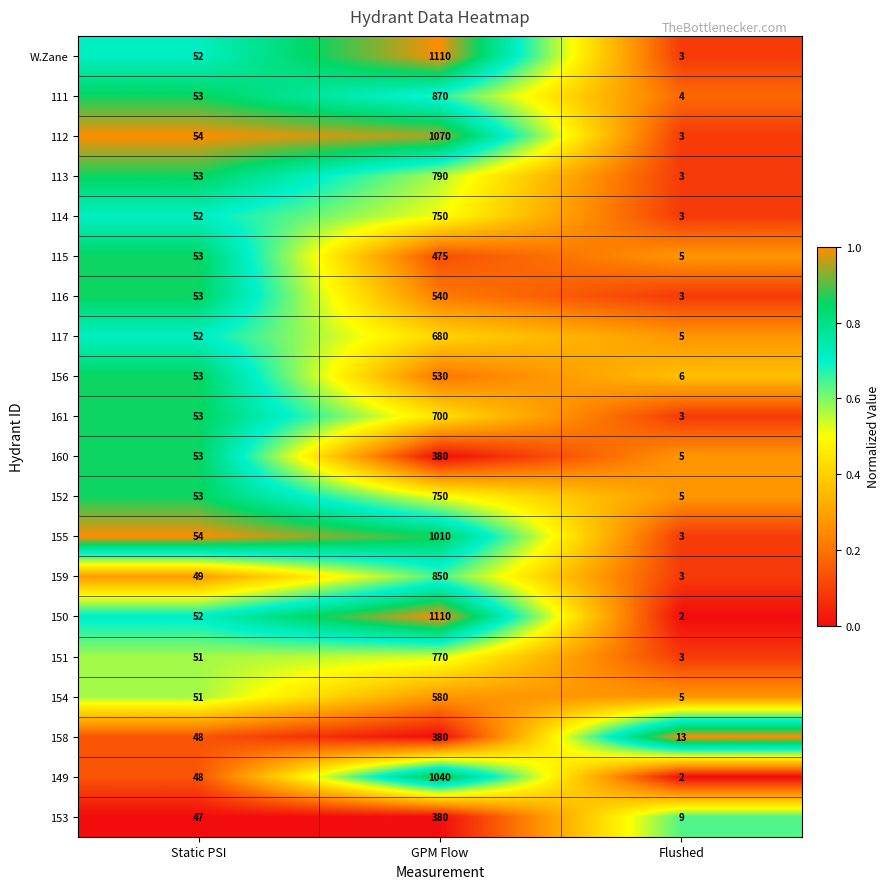

Is it true that 150 equals 646 at GPM Flow?

False